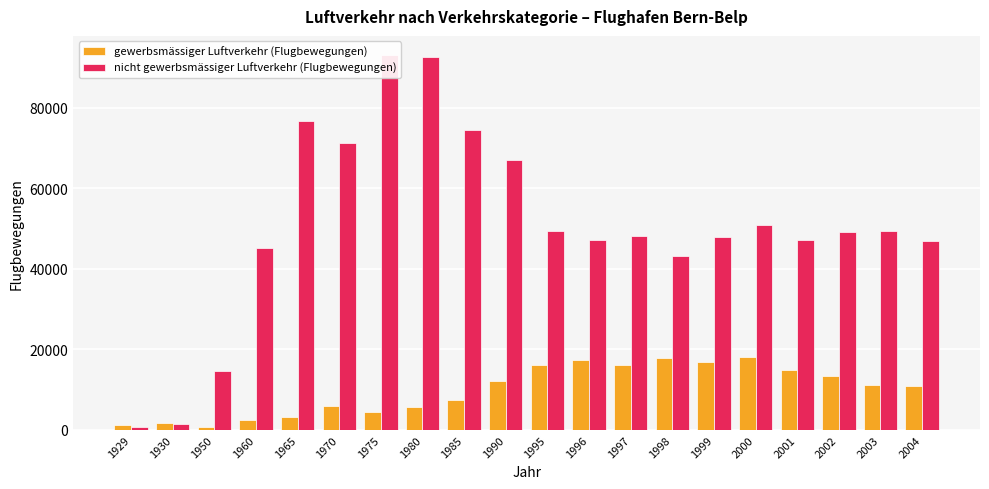

Which series has the largest total across all categories?

nicht gewerbsmässiger Luftverkehr (Flugbewegungen)